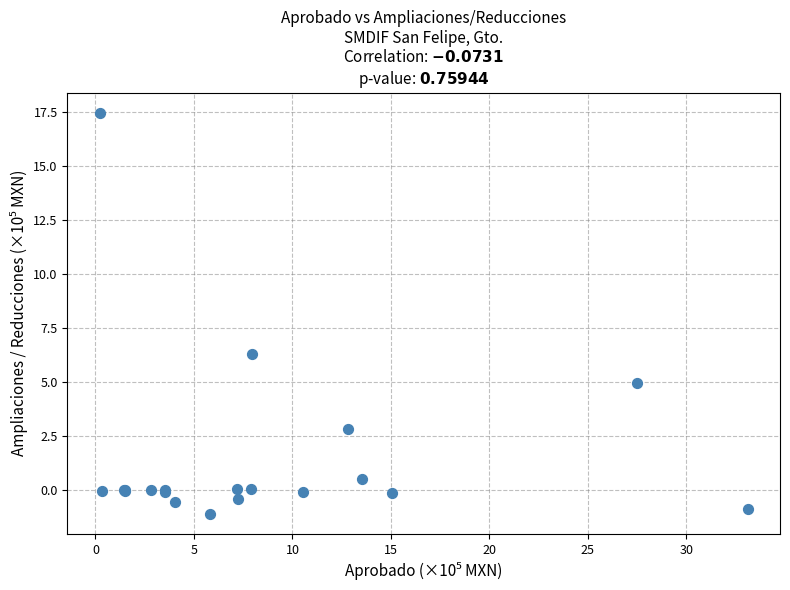

What Y value in the scatter plot is closest to 8?

6.3